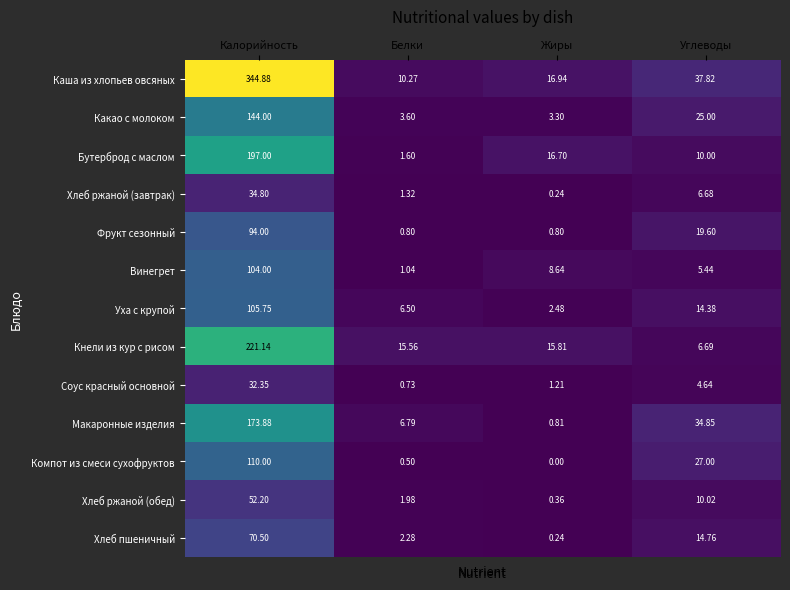

Which series has the largest total across all categories?

Каша из хлопьев овсяных